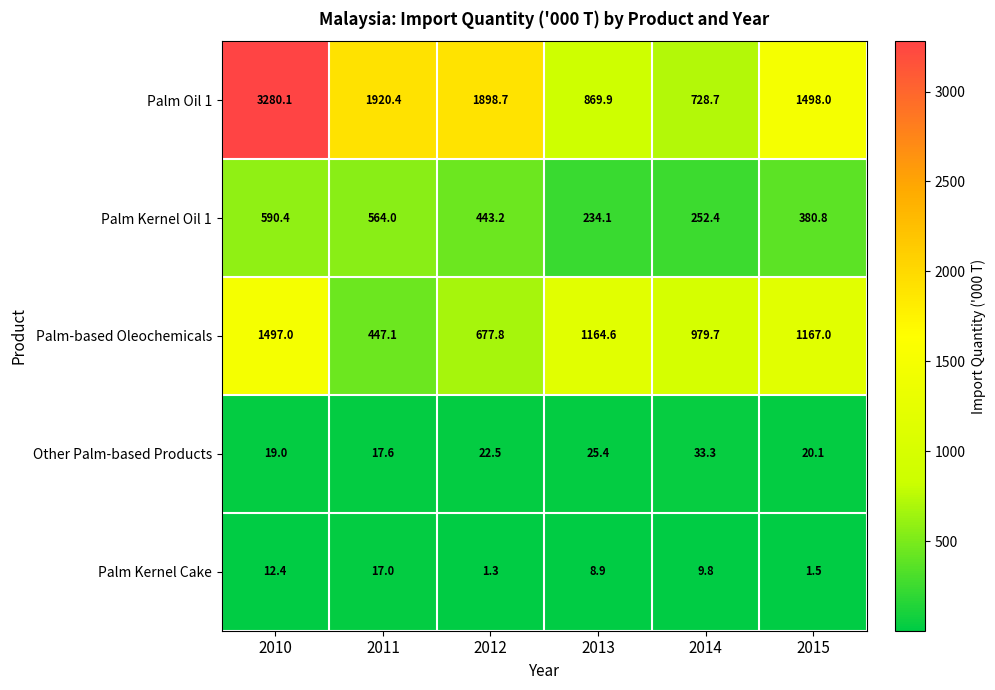

At how many categories does at least one series exceed 1515?

3